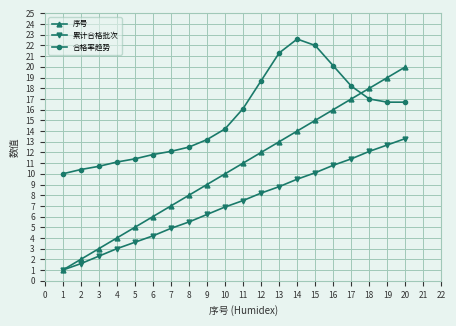

What is the difference between the highest and lowest values at 1?

9.0